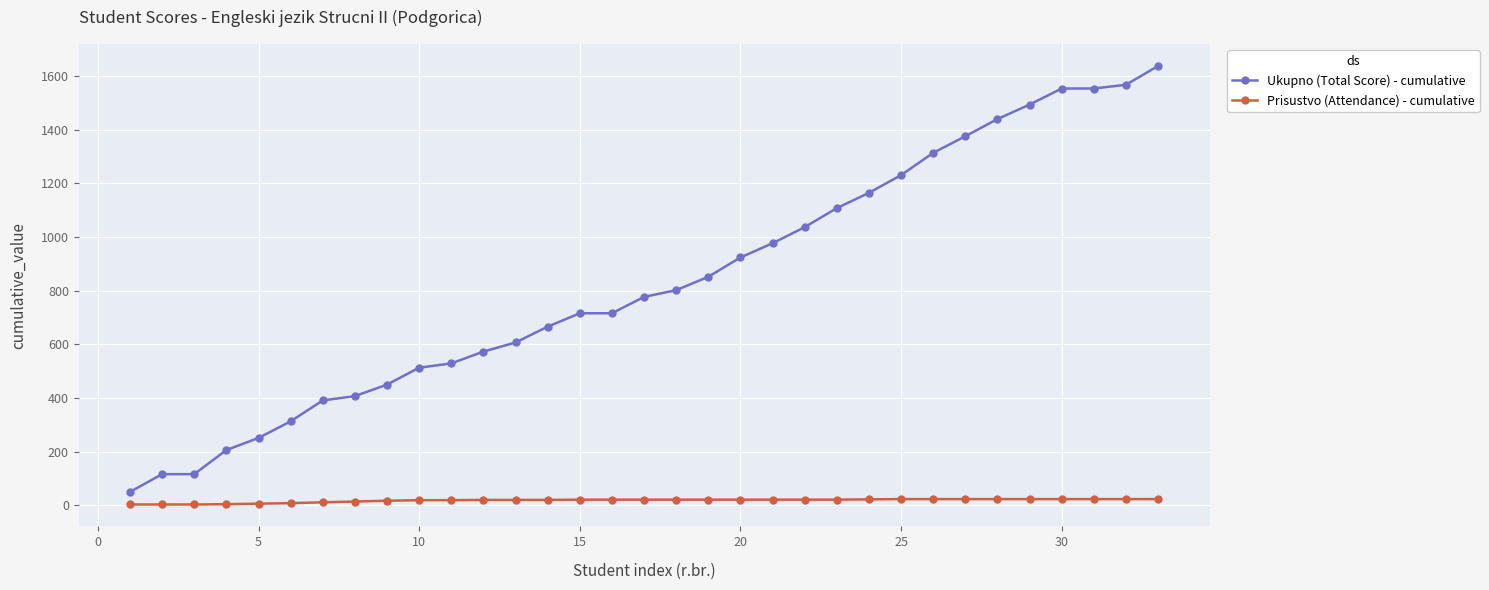

Which series has the largest range (max minus min)?

Ukupno (Total Score) - cumulative